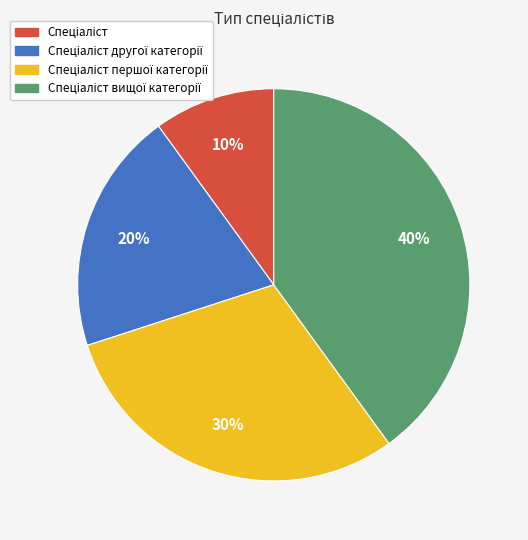

To the nearest percent, what is the average slice percentage?

25%